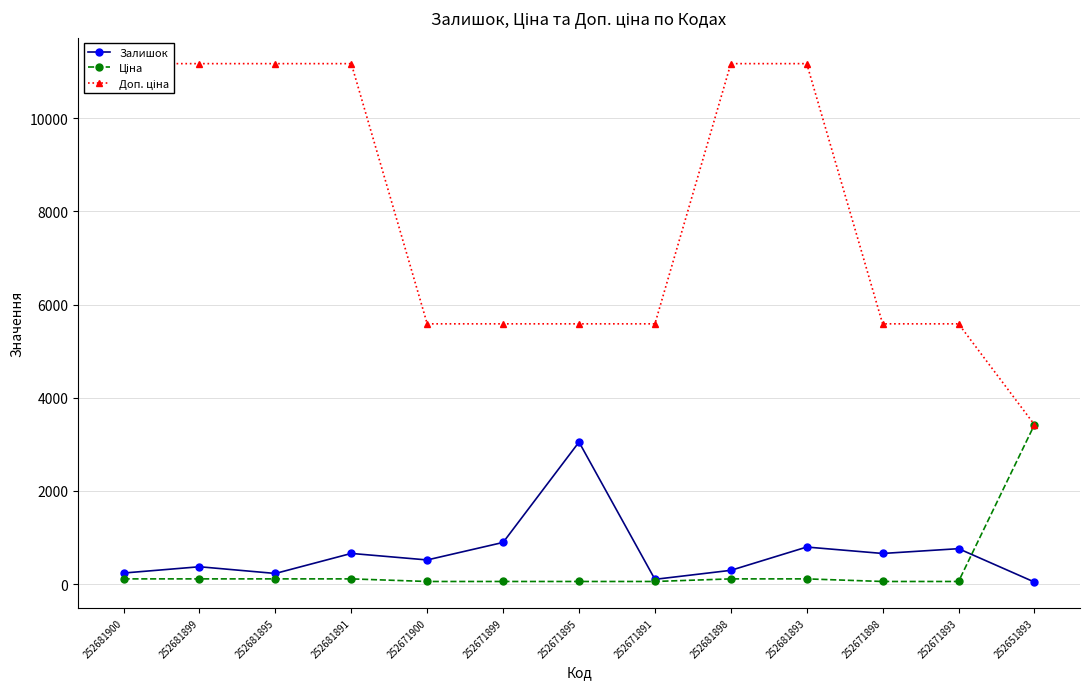

Where does the Залишок series first go above 518?

252681891